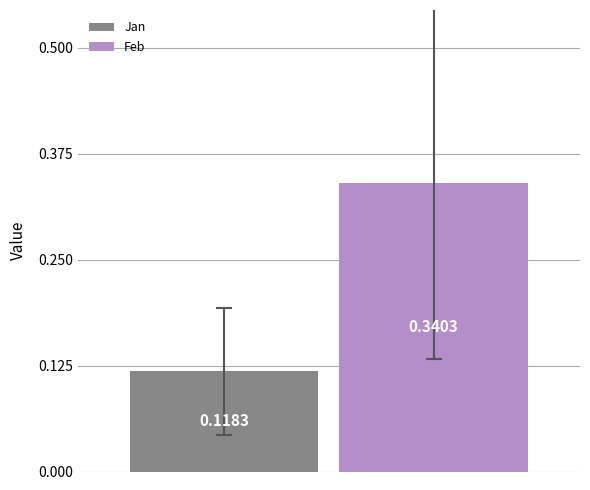

List the series in order of their peak value, highest first.

Feb, Jan